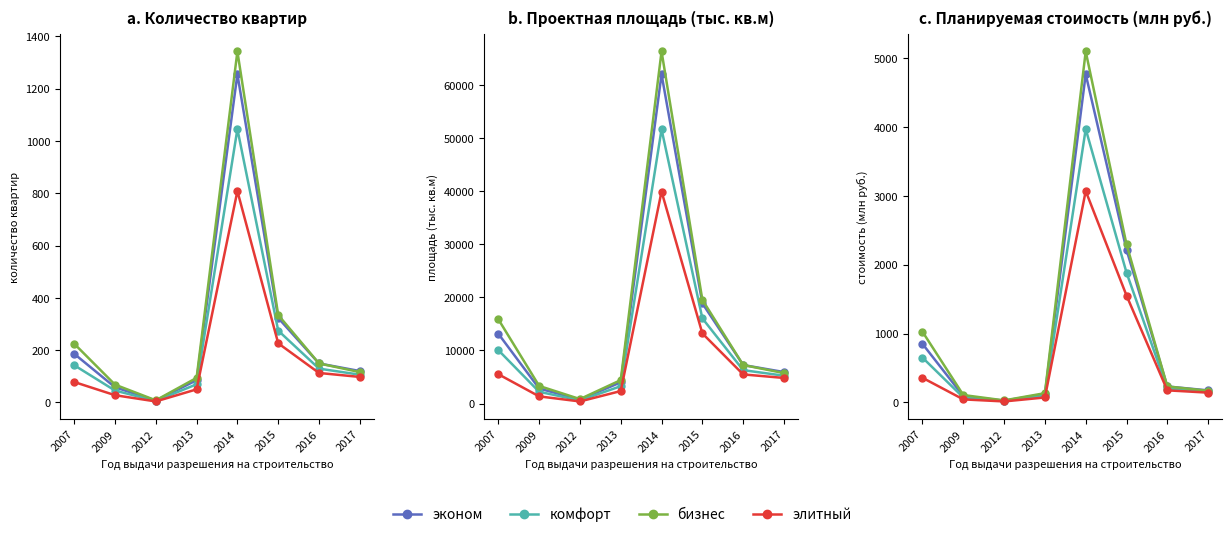

At 2015, list the series in order from smallest to largest.

элитный, комфорт, эконом, бизнес